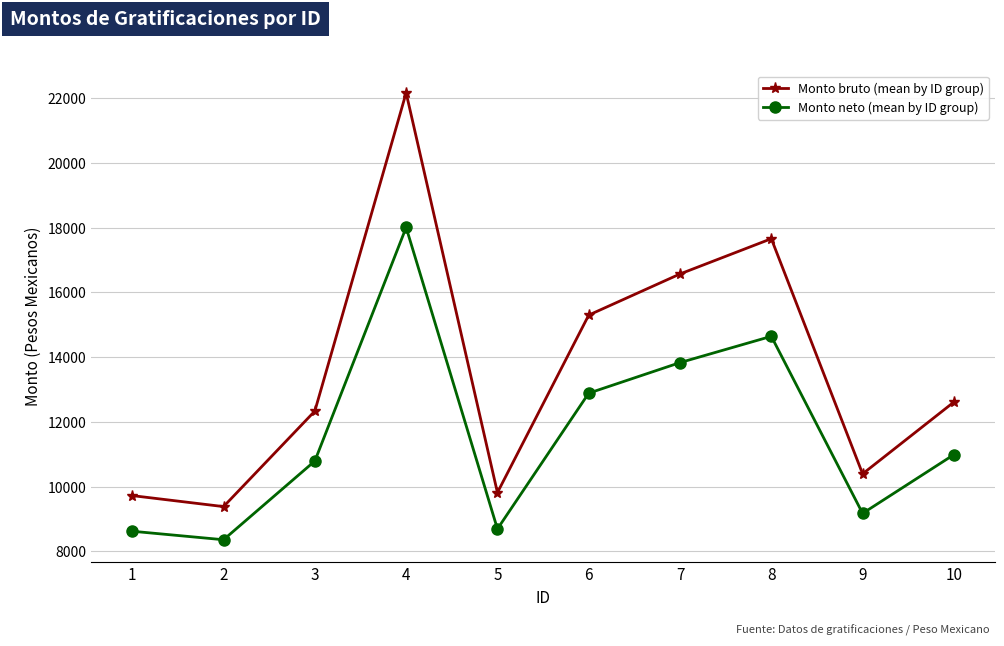

What is the maximum value shown in the chart?

22160.8